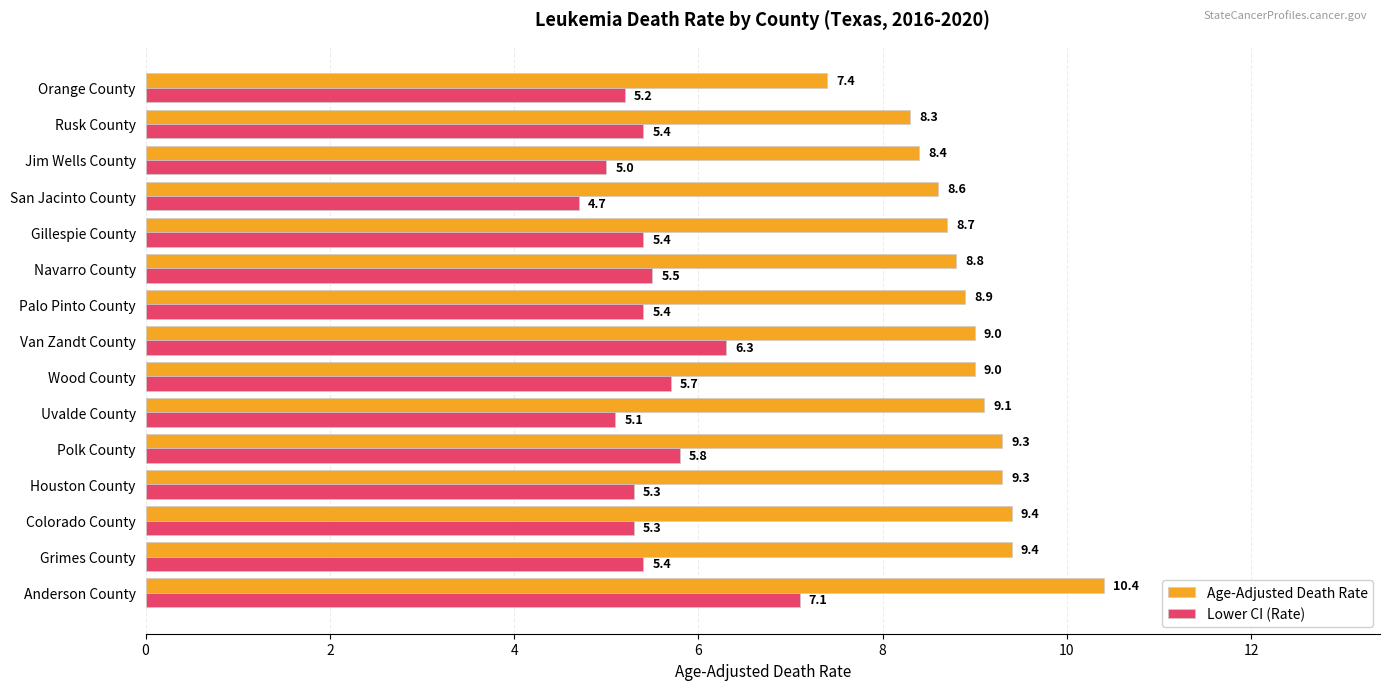

At which category is the sum across all series the highest?

Anderson County